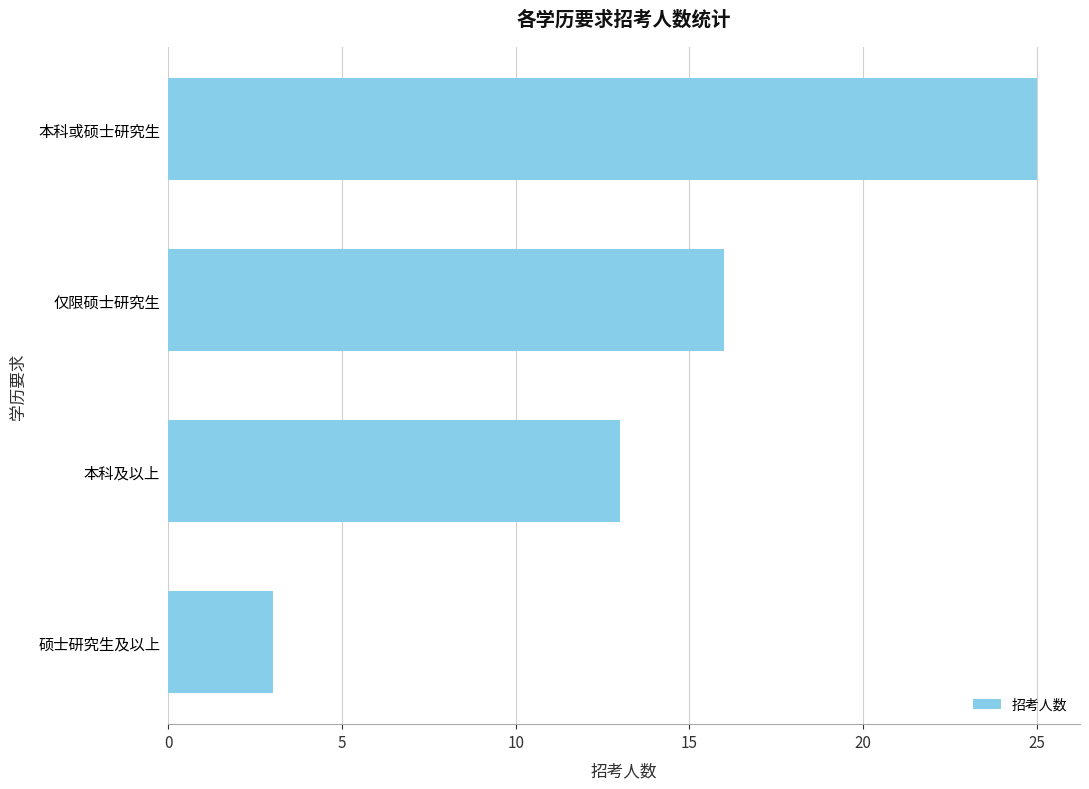

Which category has the lowest value across all series?

硕士研究生及以上